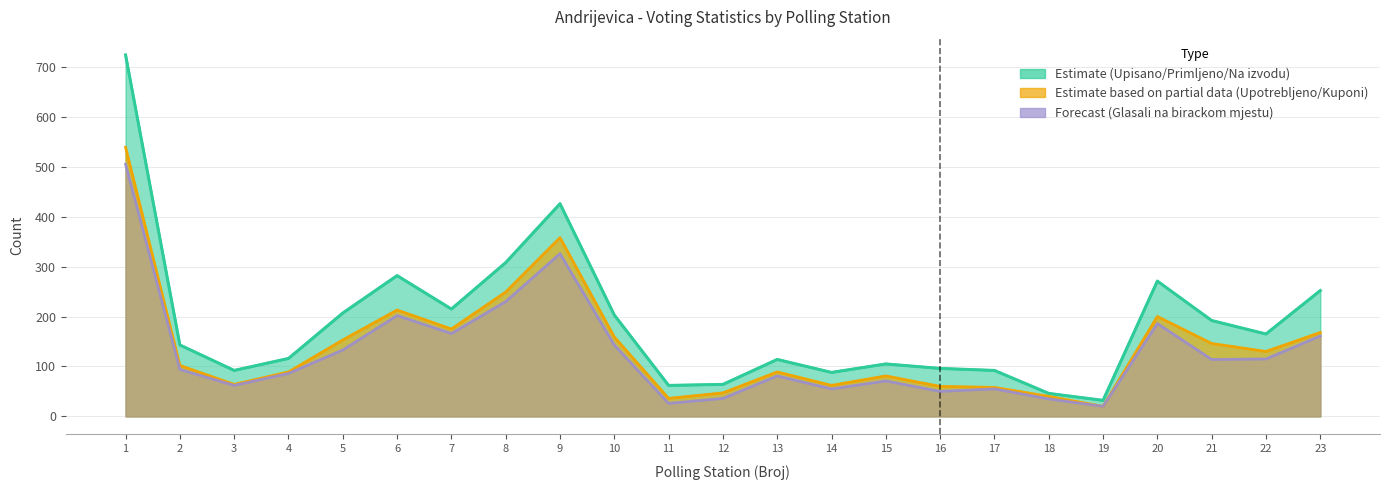

At which category does the chart reach its minimum across all series?

19